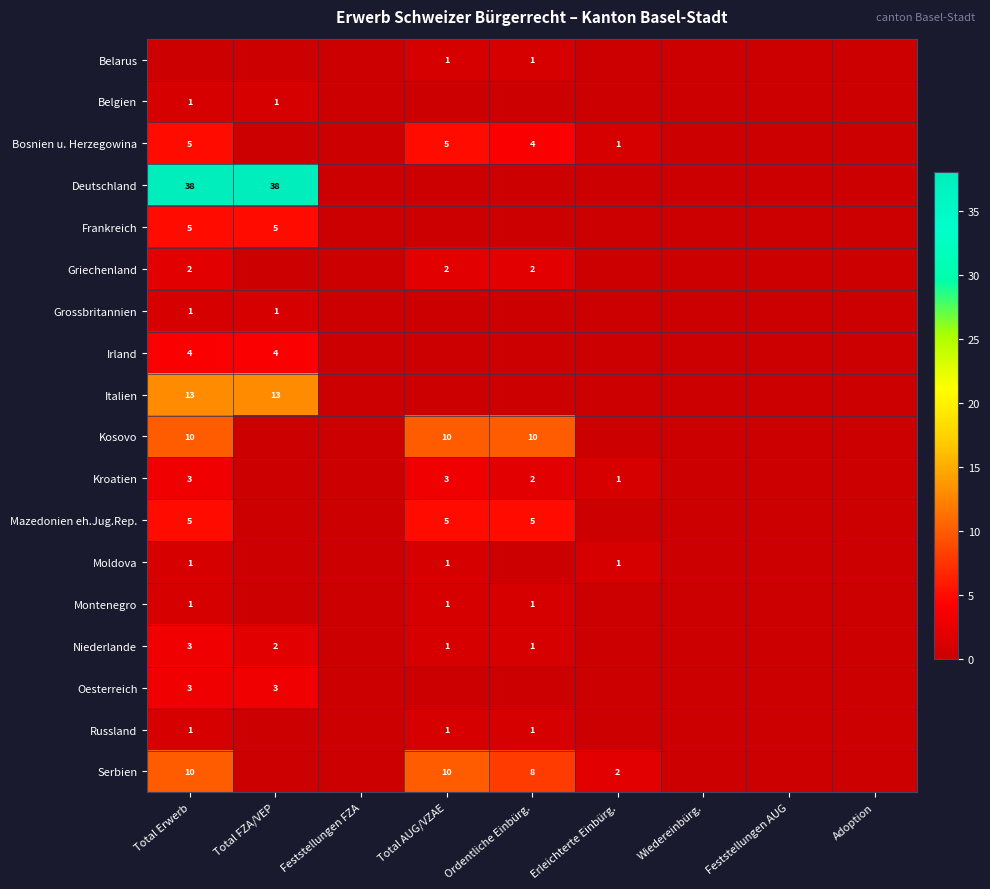

At how many categories does at least one series exceed 5?

4